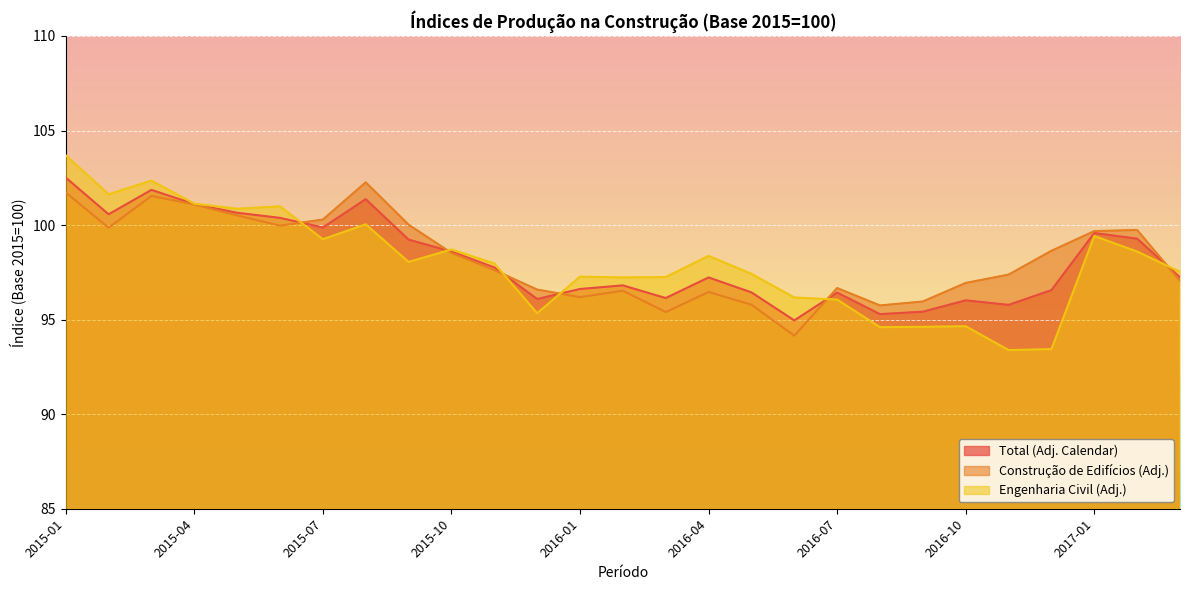

Reading left to right, list all the values displayed in this chart.

Total (Adj. Calendar): 102.5	100.6	101.9	101.1	100.7	100.4	99.9	101.4	99.2	98.6	97.8	96.1	96.6	96.8	96.1	97.2	96.4	95.0	96.4	95.3	95.4	96.0	95.8	96.6	99.6	99.3	97.2
Construção de Edifícios (Adj.): 101.7	99.9	101.5	101.1	100.5	100.0	100.3	102.3	100.0	98.5	97.6	96.6	96.2	96.5	95.4	96.5	95.8	94.2	96.7	95.8	96.0	96.9	97.4	98.6	99.7	99.7	97.0
Engenharia Civil (Adj.): 103.7	101.6	102.3	101.1	100.9	101.0	99.2	100.0	98.0	98.7	98.0	95.3	97.3	97.2	97.2	98.4	97.4	96.2	96.1	94.6	94.6	94.7	93.4	93.4	99.4	98.6	97.5